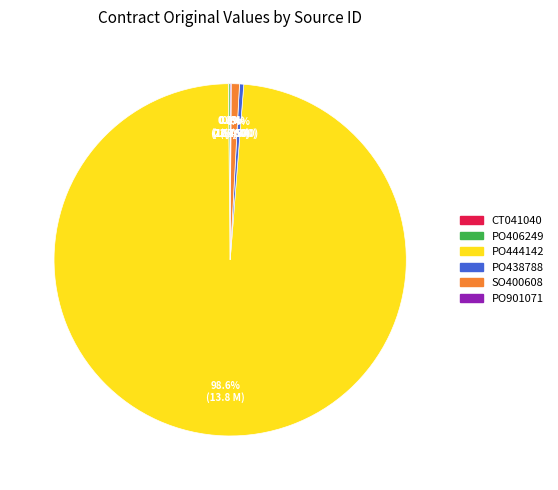

Rank the categories by value from highest to lowest.

PO444142, SO400608, PO438788, PO406249, PO901071, CT041040